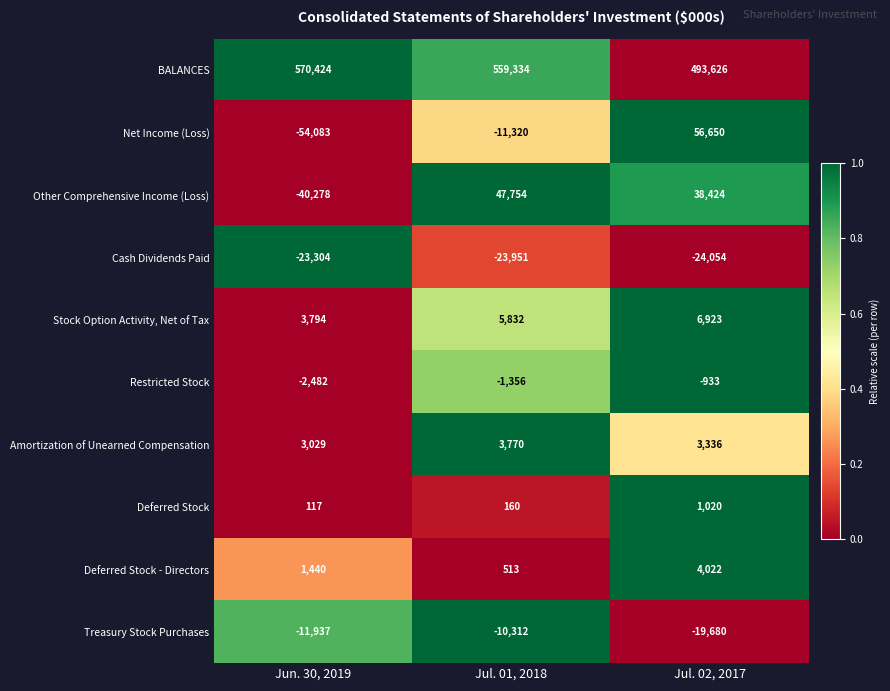

At which category does the chart reach its minimum across all series?

Jun. 30, 2019